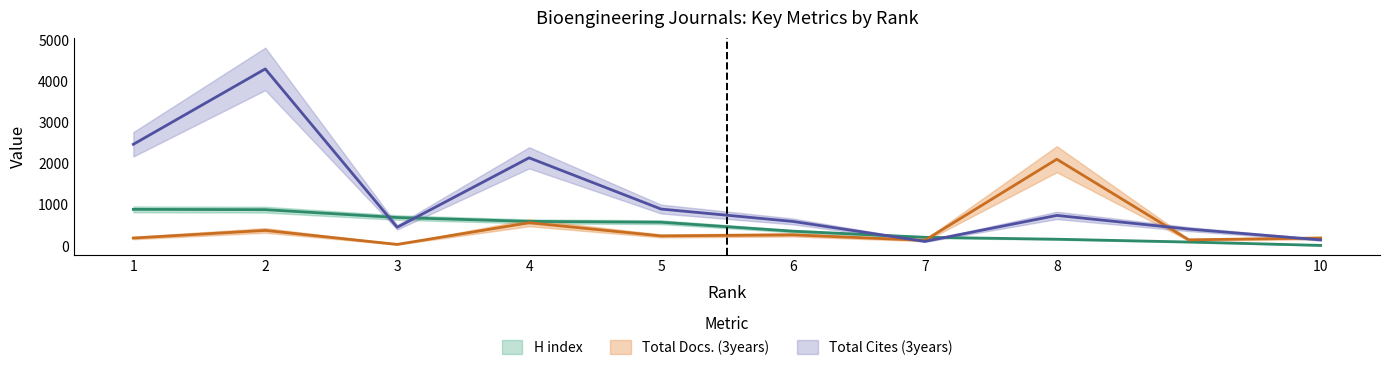

Does the chart display data point markers on the line(s)?

No